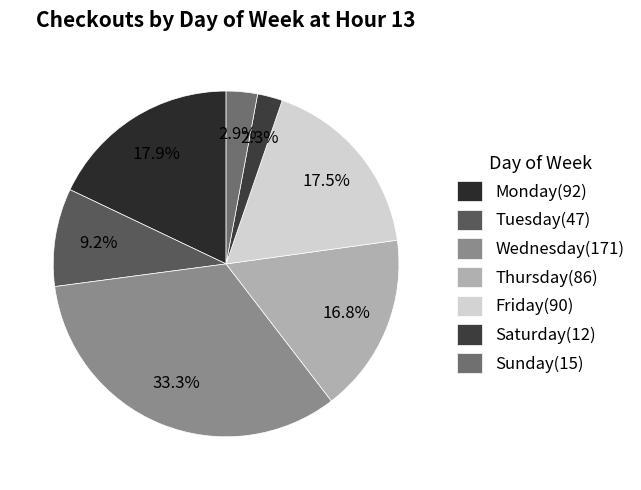

To the nearest percent, what is the combined percentage of Wednesday and Friday?

51%